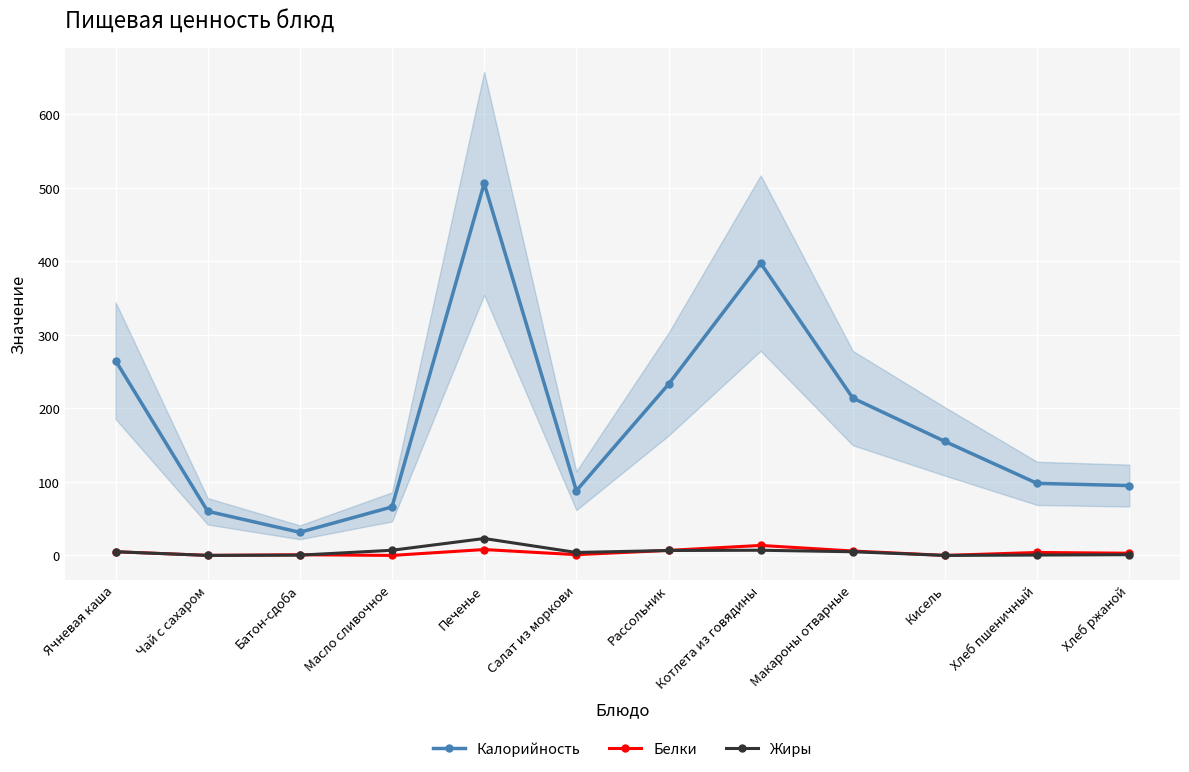

Is the value of Белки at Чай с сахаром greater than the value of Калорийность at Хлеб ржаной?

No